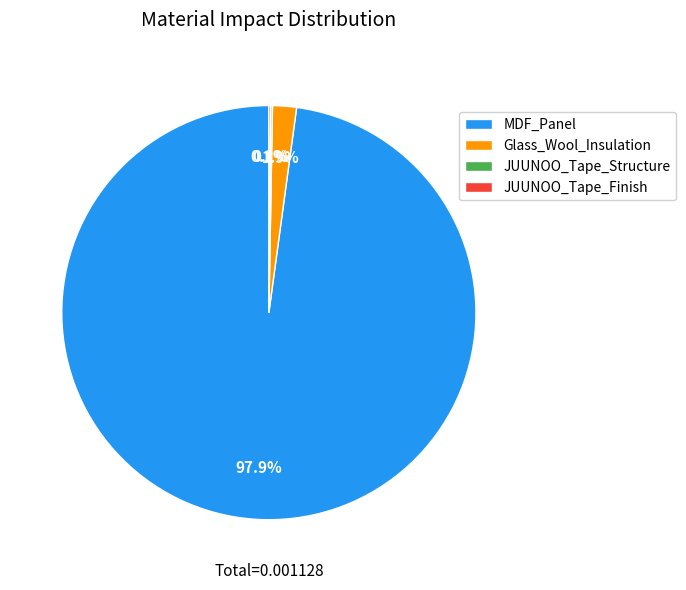

What percentage is NOT represented by MDF_Panel?

2.1%